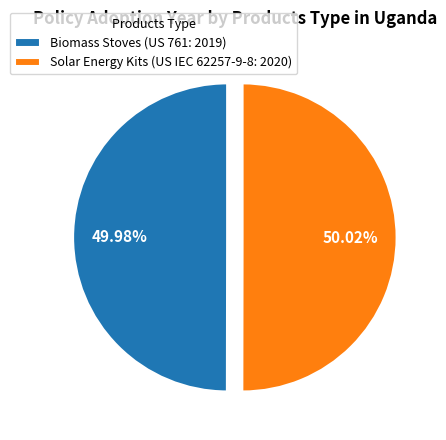

What is the ratio of the value at Solar Energy Kits (US IEC 62257-9-8: 2020) to the value at Biomass Stoves (US 761: 2019)?

1.0